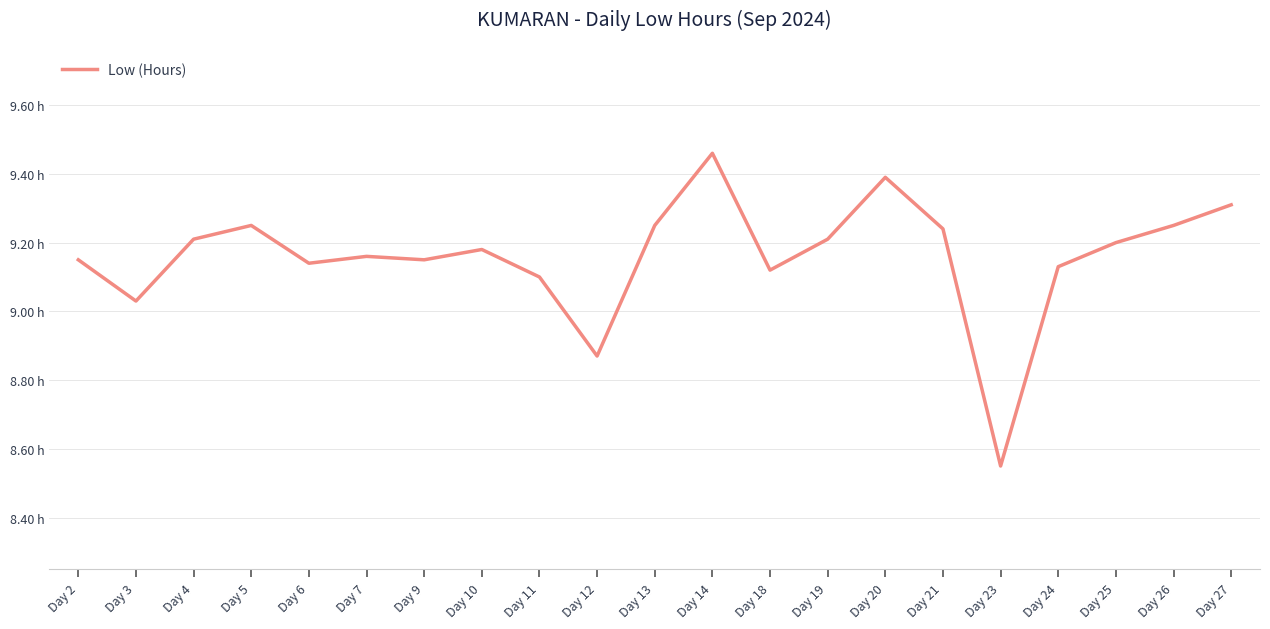

Is this an area chart (filled region under the line)?

No